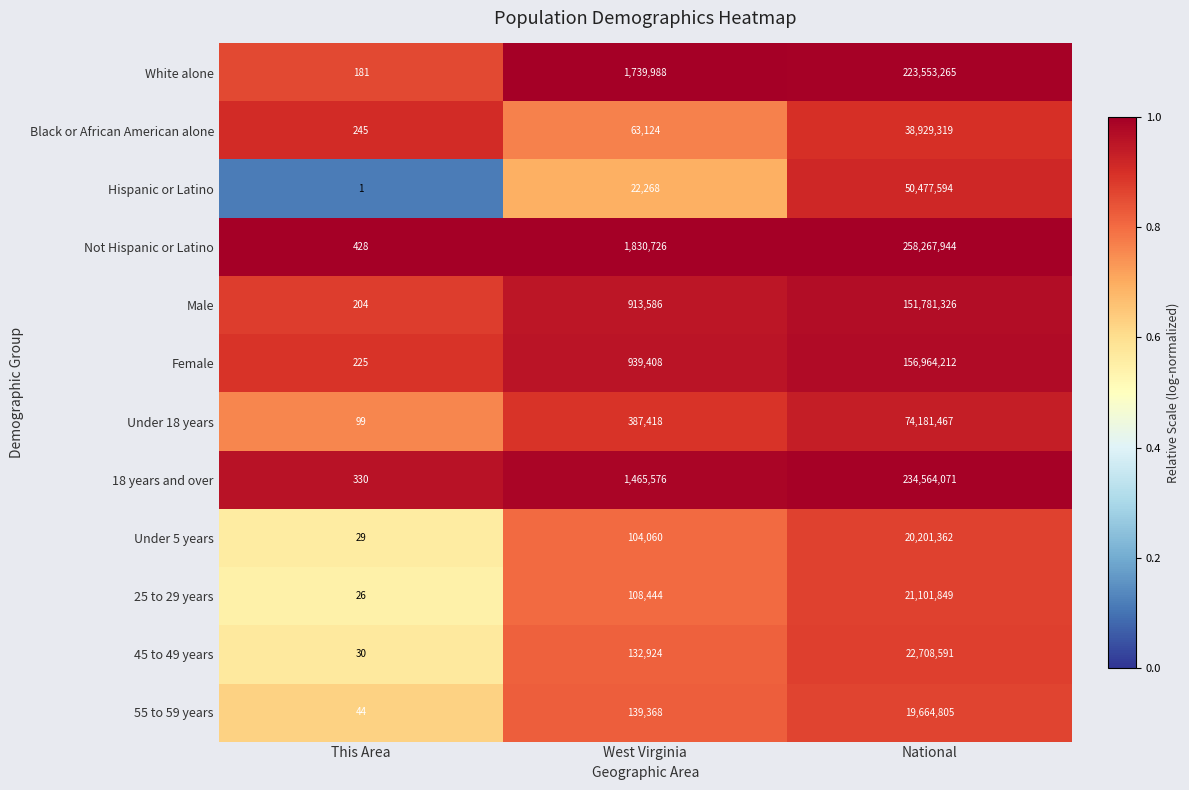

Which series has the largest total across all categories?

Not Hispanic or Latino